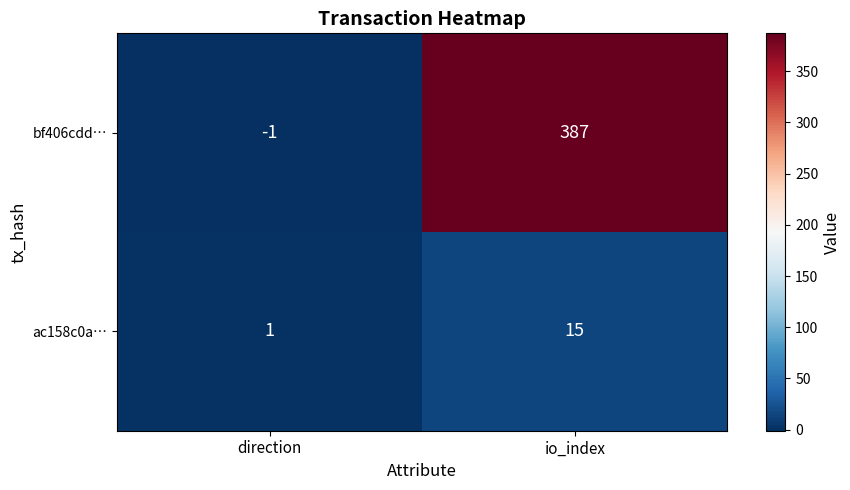

True or false: bf406cdd… has a value of 387 at io_index.

True